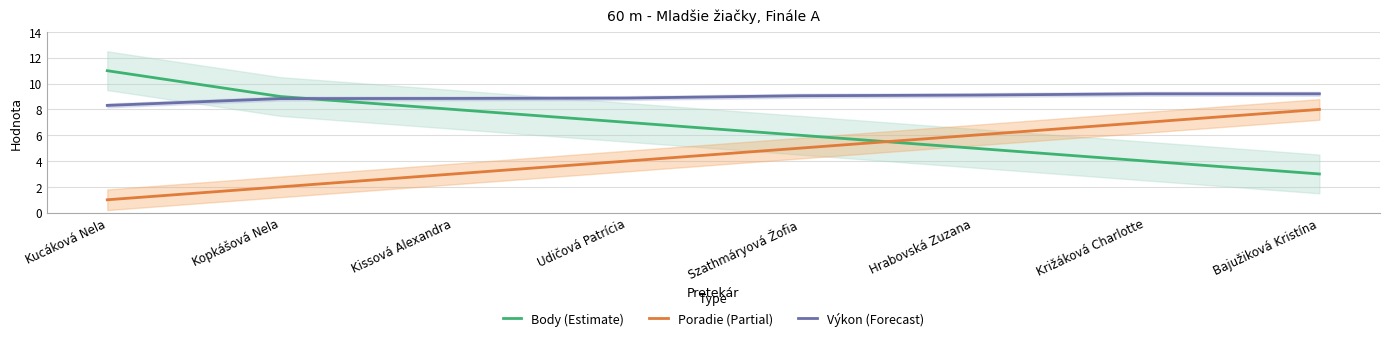

What is the difference between the second highest and second lowest values in the Výkon (Forecast) series?

0.4